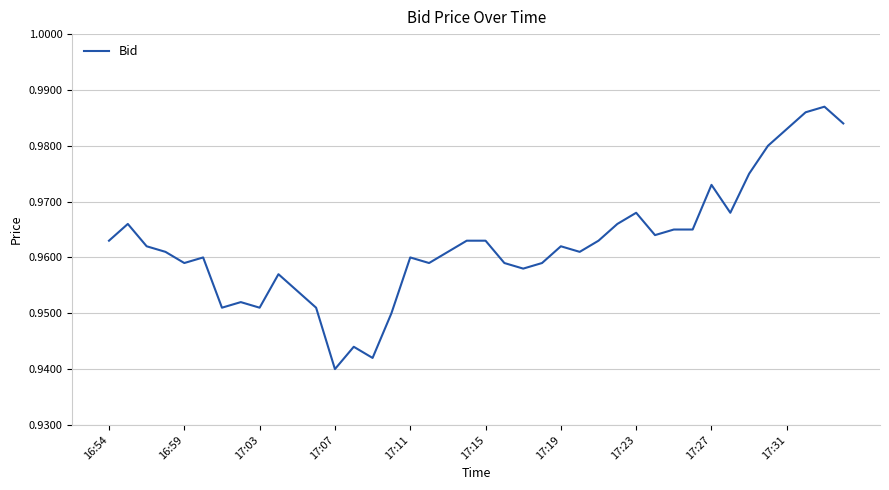

How many lines are shown in the chart?

1